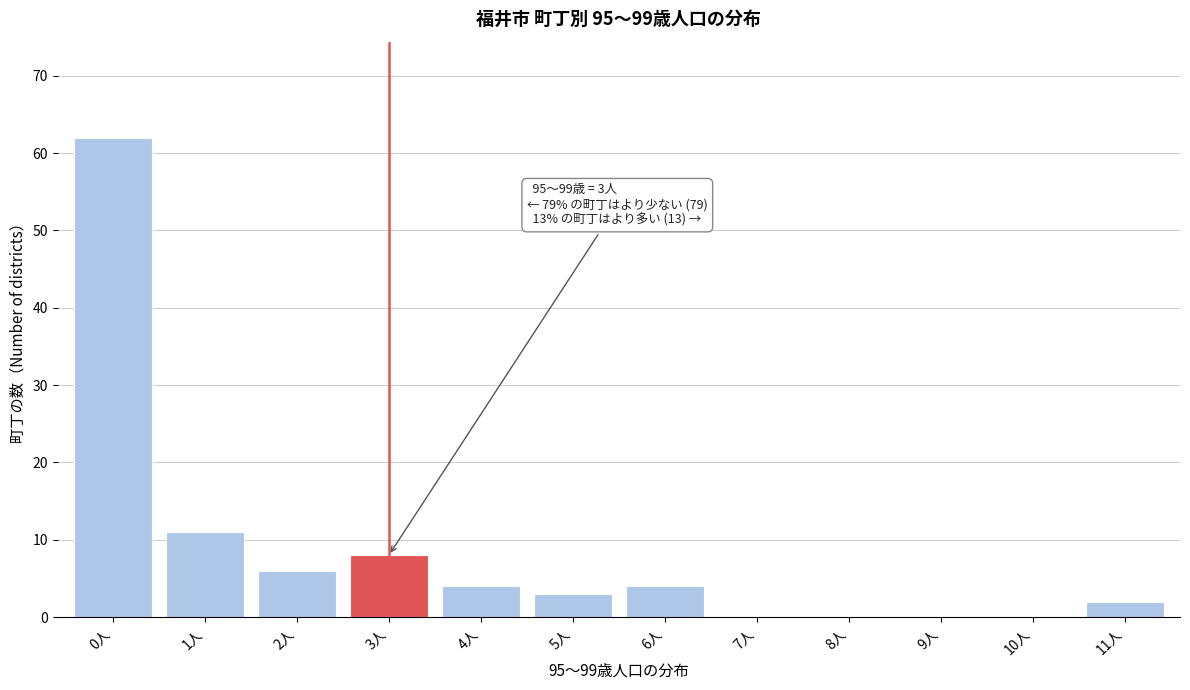

Reading left to right, transcribe all the data shown in this chart.

0人=62	1人=11	2人=6	3人=8	4人=4	5人=3	6人=4	7人=0	8人=0	9人=0	10人=0	11人=2